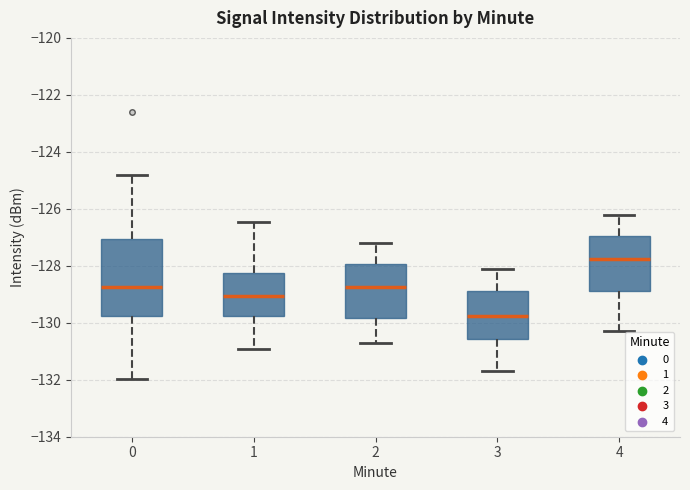

Which box is the tallest, from its lower edge to its upper edge?

0